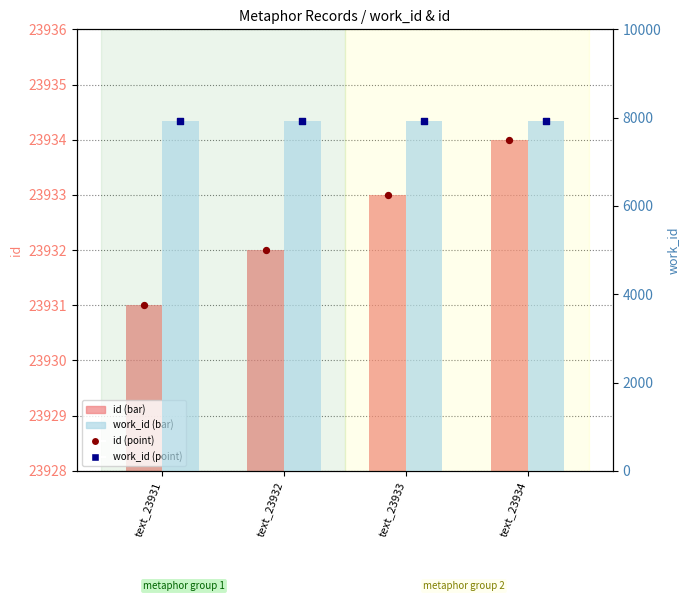

Which series has the widest spread of Y values?

id